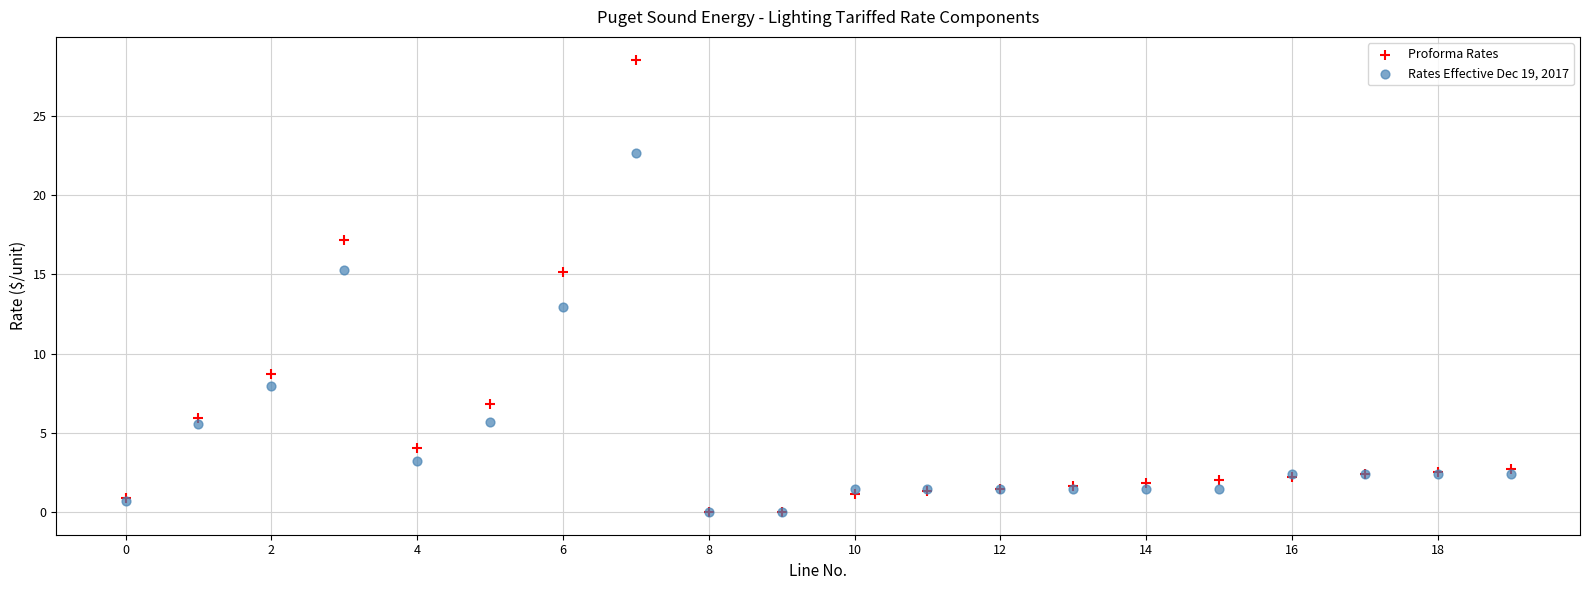

Which series has the widest spread of Y values?

Proforma Rates